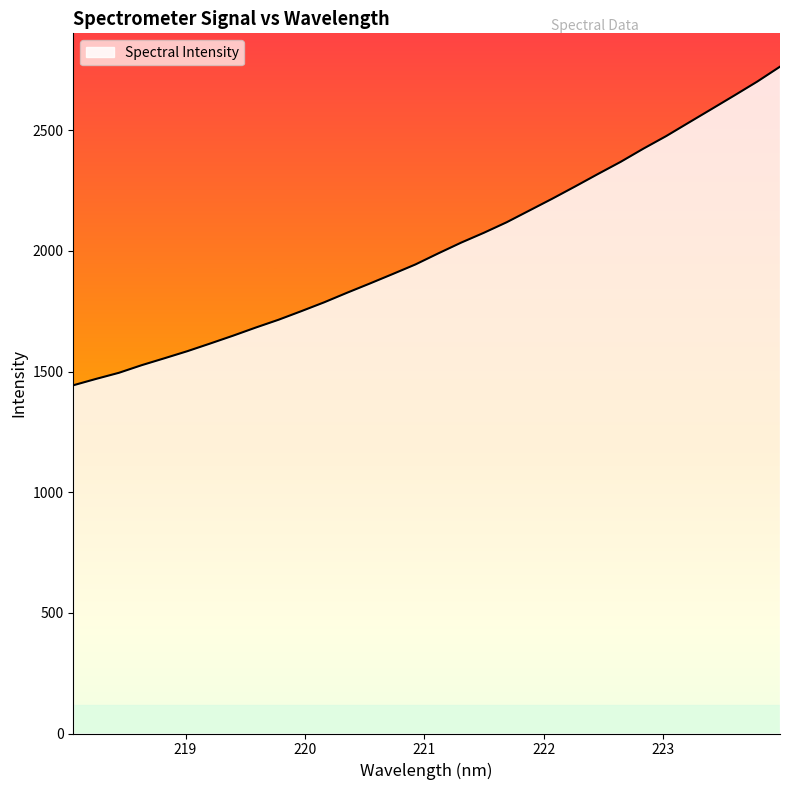

What is the smallest value displayed?

1443.0